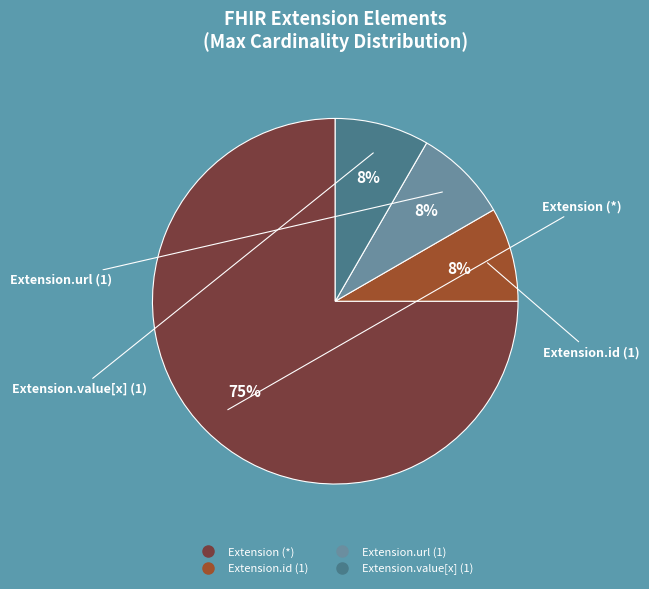

To the nearest percent, what is the average slice percentage?

25%